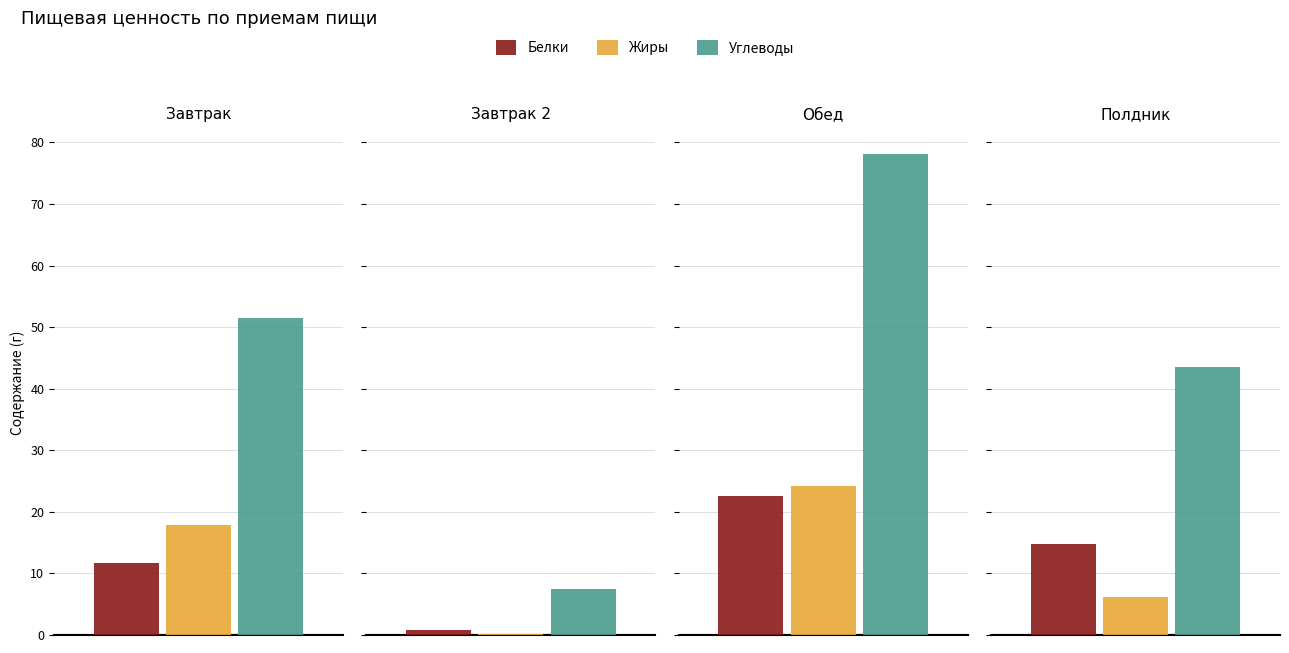

How many values in the Белки series are below 14?

2